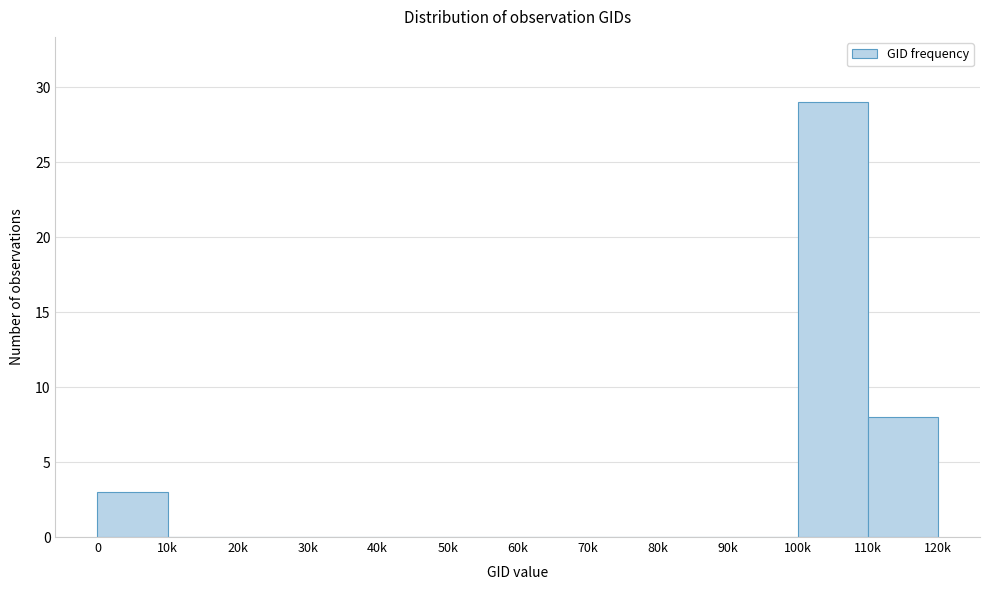

Reading left to right, what are all the values shown in this chart?

0=3	10k=0	20k=0	30k=0	40k=0	50k=0	60k=0	70k=0	80k=0	90k=0	100k=29	110k=8